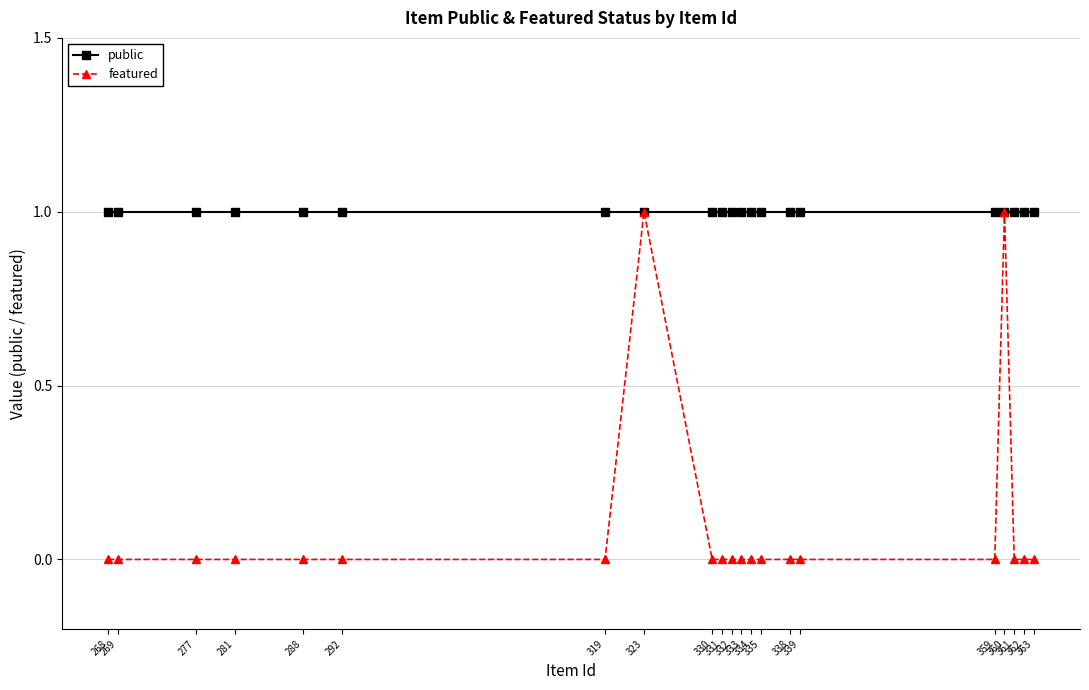

At how many categories does at least one series exceed 0?

21